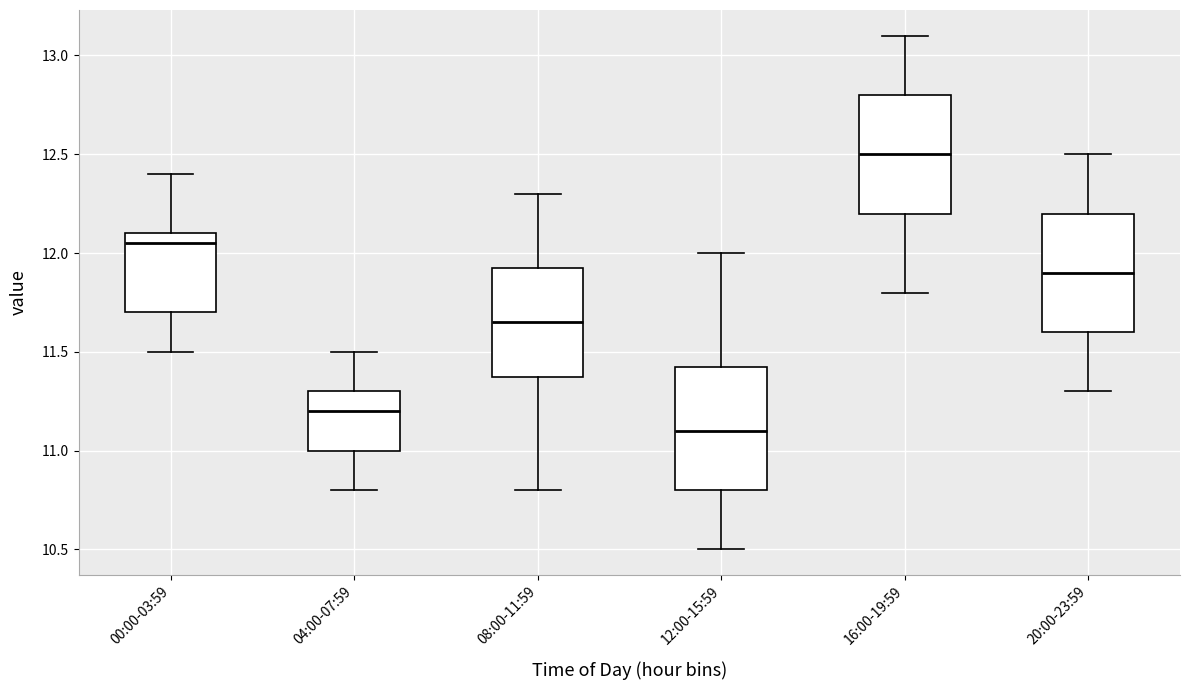

Reading left to right, read every box against the y-axis: the position of its median line, the range the box covers, and the ends of its whiskers. The values are not printed on the chart, so give them approximately, as read against the axis.

00:00-03:59: median 12.05, box 11.70 to 12.10, whiskers 11.50 to 12.40
04:00-07:59: median 11.20, box 11.00 to 11.30, whiskers 10.80 to 11.50
08:00-11:59: median 11.65, box 11.40 to 11.95, whiskers 10.80 to 12.30
12:00-15:59: median 11.10, box 10.80 to 11.45, whiskers 10.50 to 12.00
16:00-19:59: median 12.50, box 12.20 to 12.80, whiskers 11.80 to 13.10
20:00-23:59: median 11.90, box 11.60 to 12.20, whiskers 11.30 to 12.50